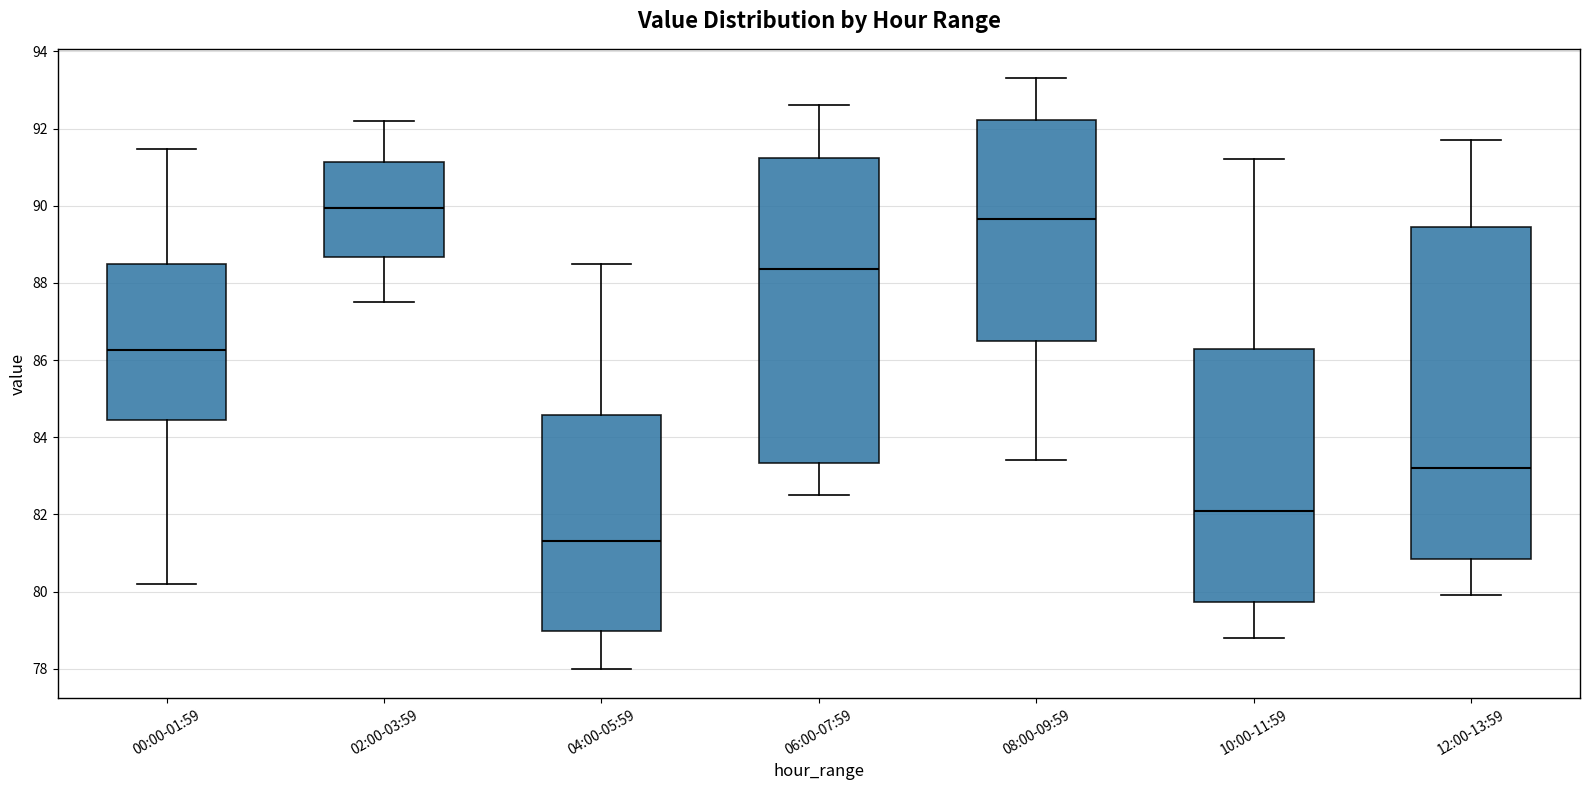

Reading left to right, read every box against the y-axis: the position of its median line, the range the box covers, and the ends of its whiskers. The values are not printed on the chart, so give them approximately, as read against the axis.

00:00-01:59: median 86.2, box 84.4 to 88.4, whiskers 80.2 to 91.4
02:00-03:59: median 90.0, box 88.6 to 91.2, whiskers 87.6 to 92.2
04:00-05:59: median 81.4, box 79.0 to 84.6, whiskers 78.0 to 88.6
06:00-07:59: median 88.4, box 83.4 to 91.2, whiskers 82.6 to 92.6
08:00-09:59: median 89.6, box 86.6 to 92.2, whiskers 83.4 to 93.4
10:00-11:59: median 82.2, box 79.8 to 86.2, whiskers 78.8 to 91.2
12:00-13:59: median 83.2, box 80.8 to 89.4, whiskers 80.0 to 91.8